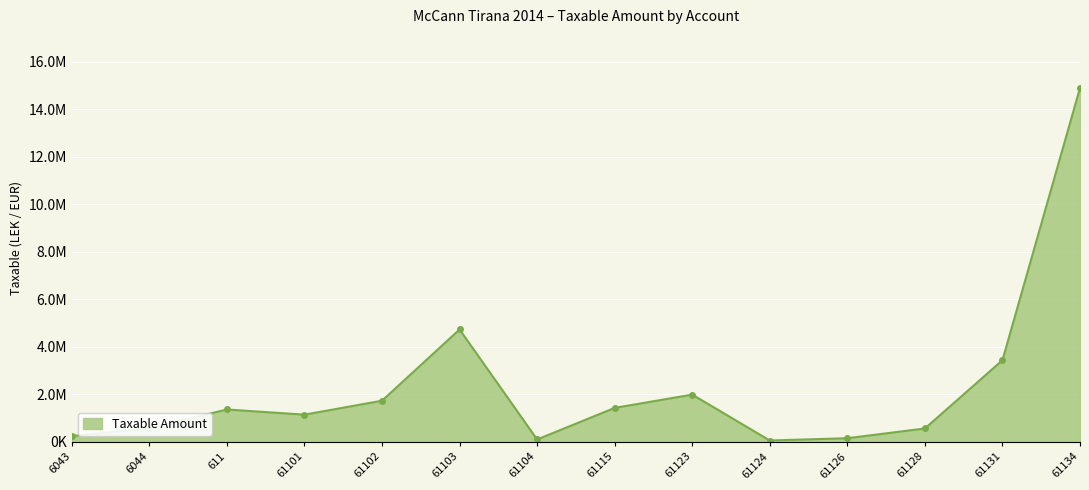

Is this an area chart (filled region under the line)?

Yes